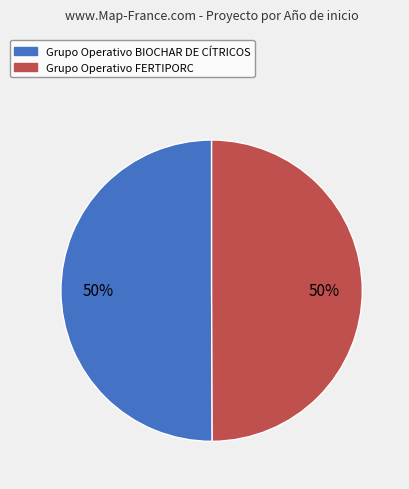

True or false: Grupo Operativo FERTIPORC accounts for 50% of the total.

True